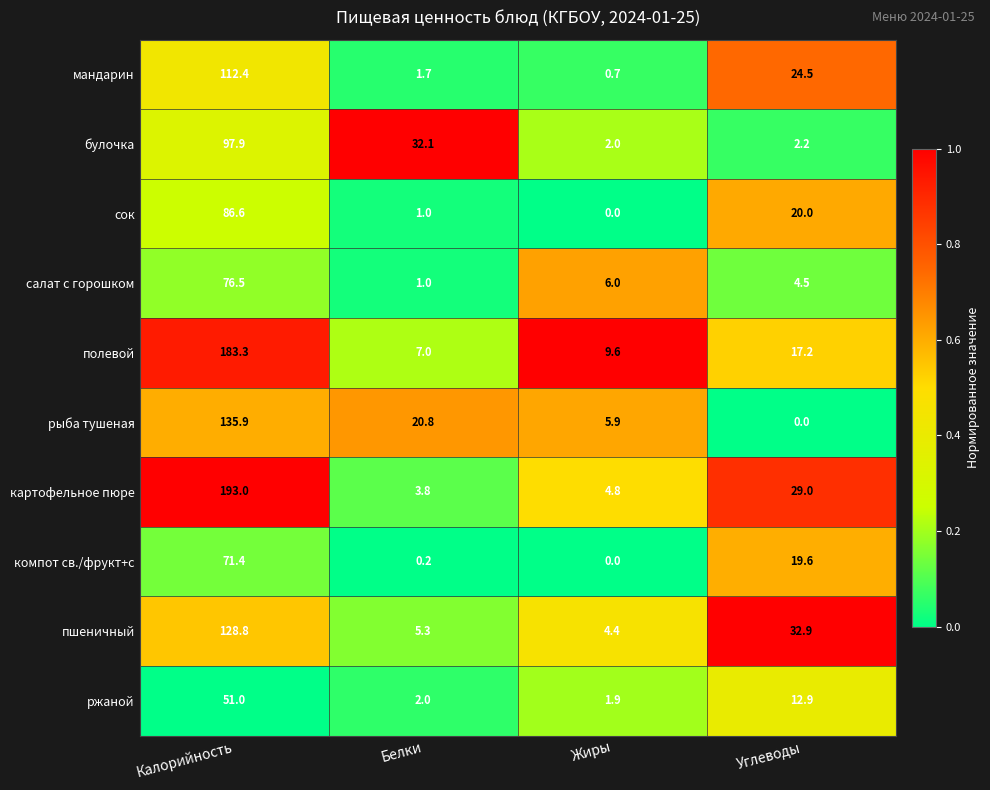

What is the total value across all series at Жиры?

35.3